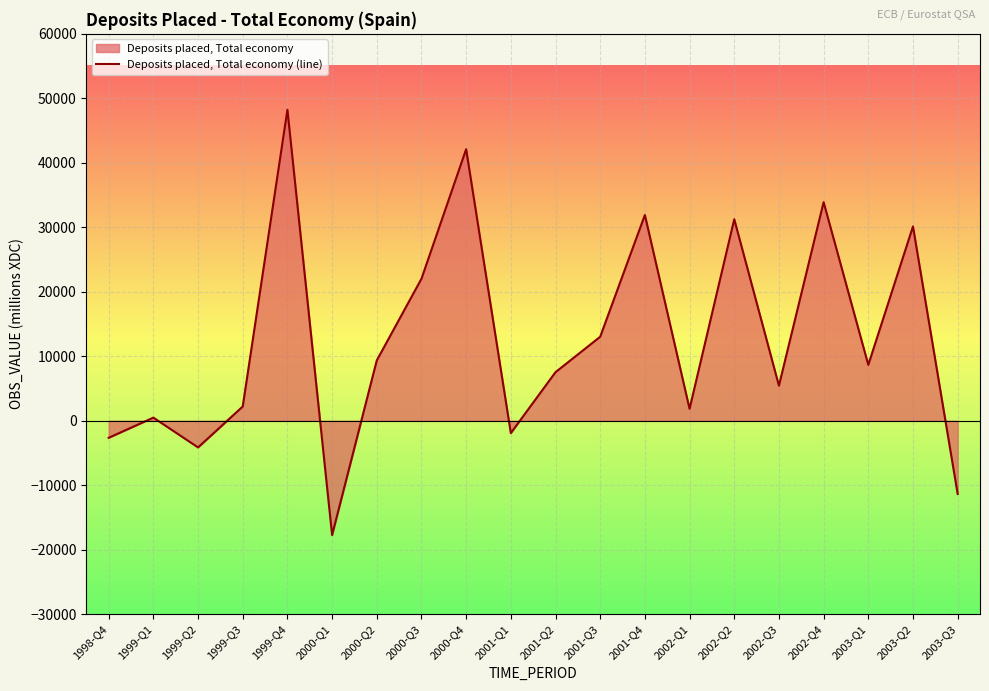

Which category has the highest value across all series?

1999-Q4